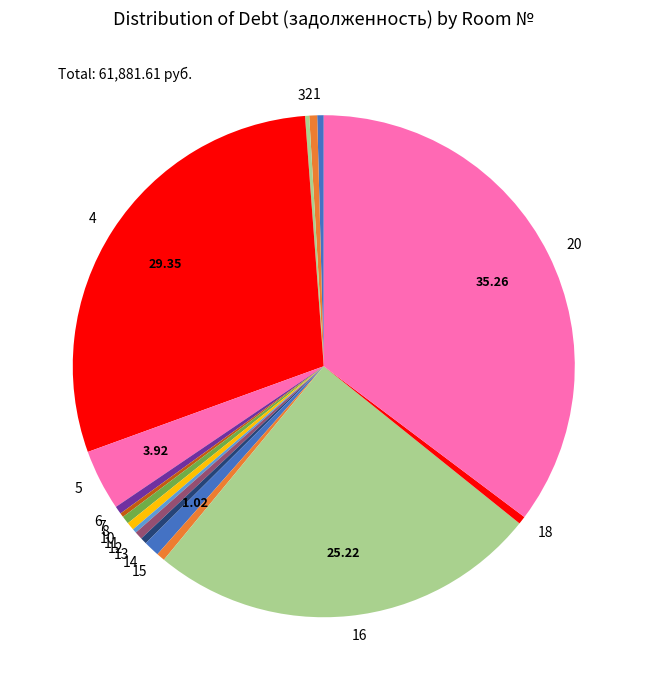

Is 18 the majority of the pie?

No